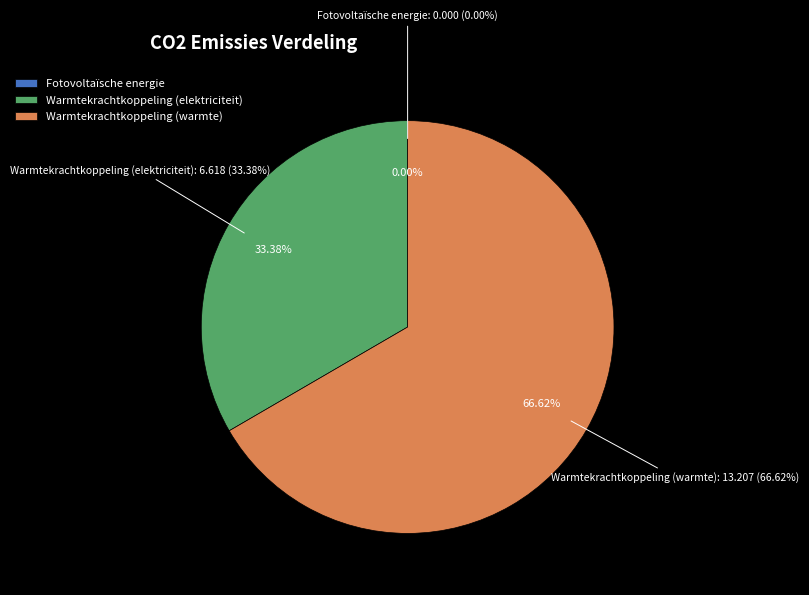

What percentage do Fotovoltaïsche energie and Warmtekrachtkoppeling (warmte) together represent?

66.6%